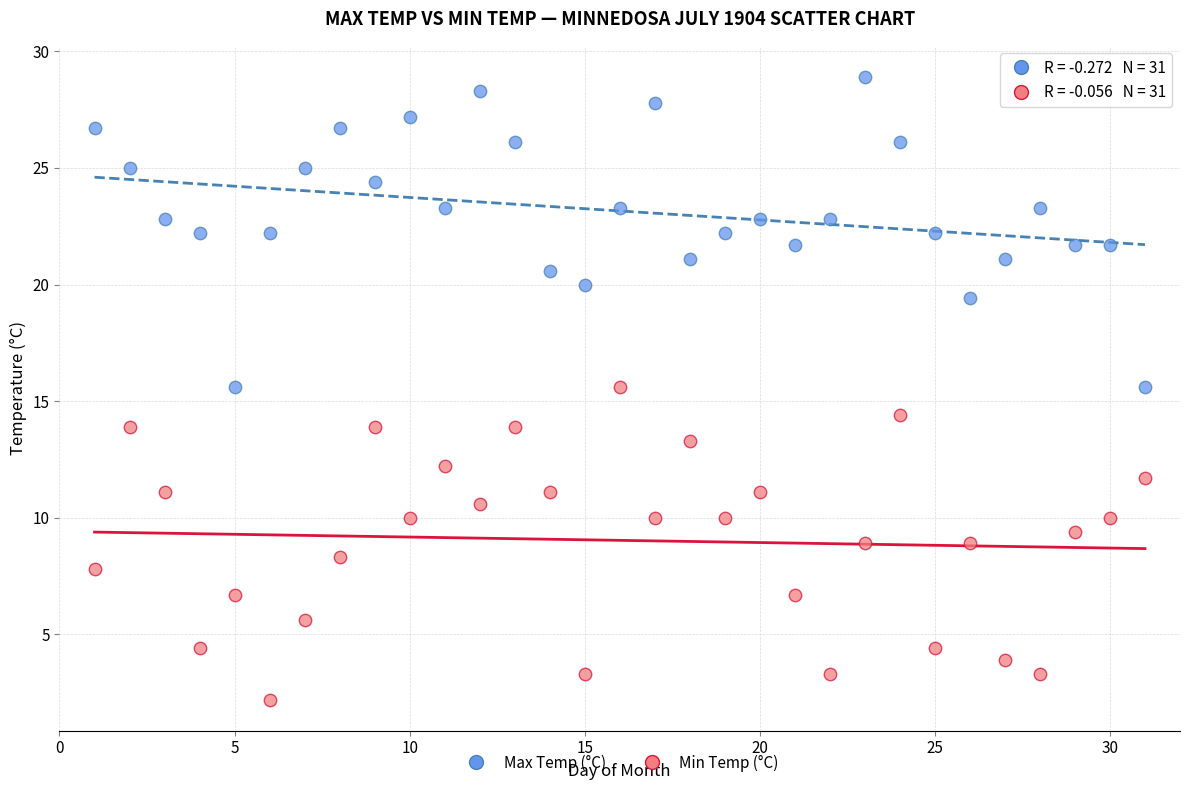

Which series reaches the minimum Y coordinate?

Min Temp (°C)